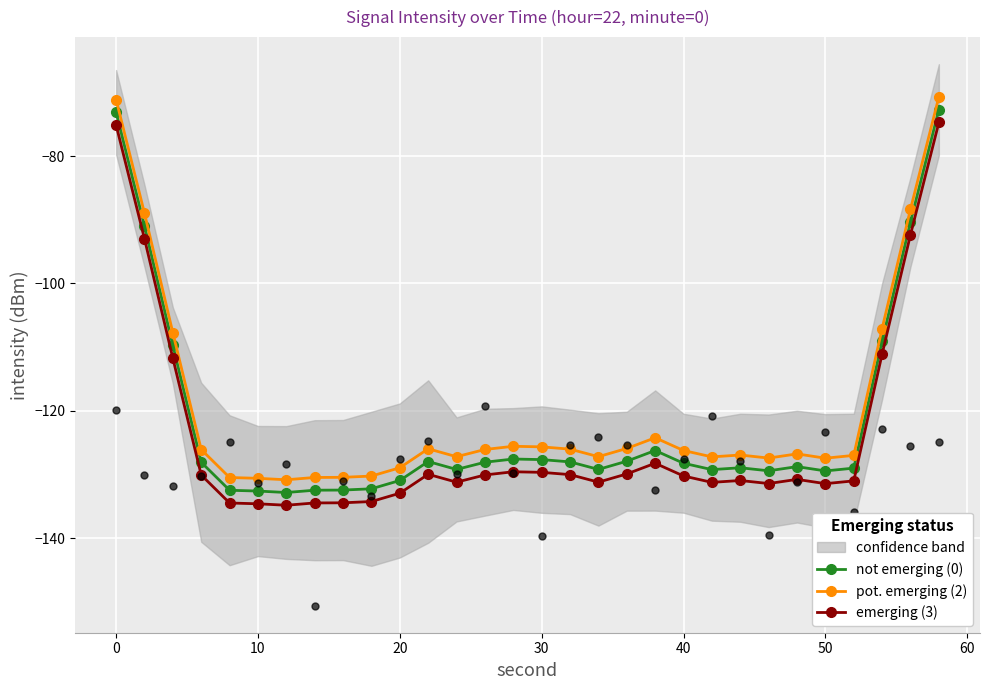

At how many categories does at least one series exceed -71?

1